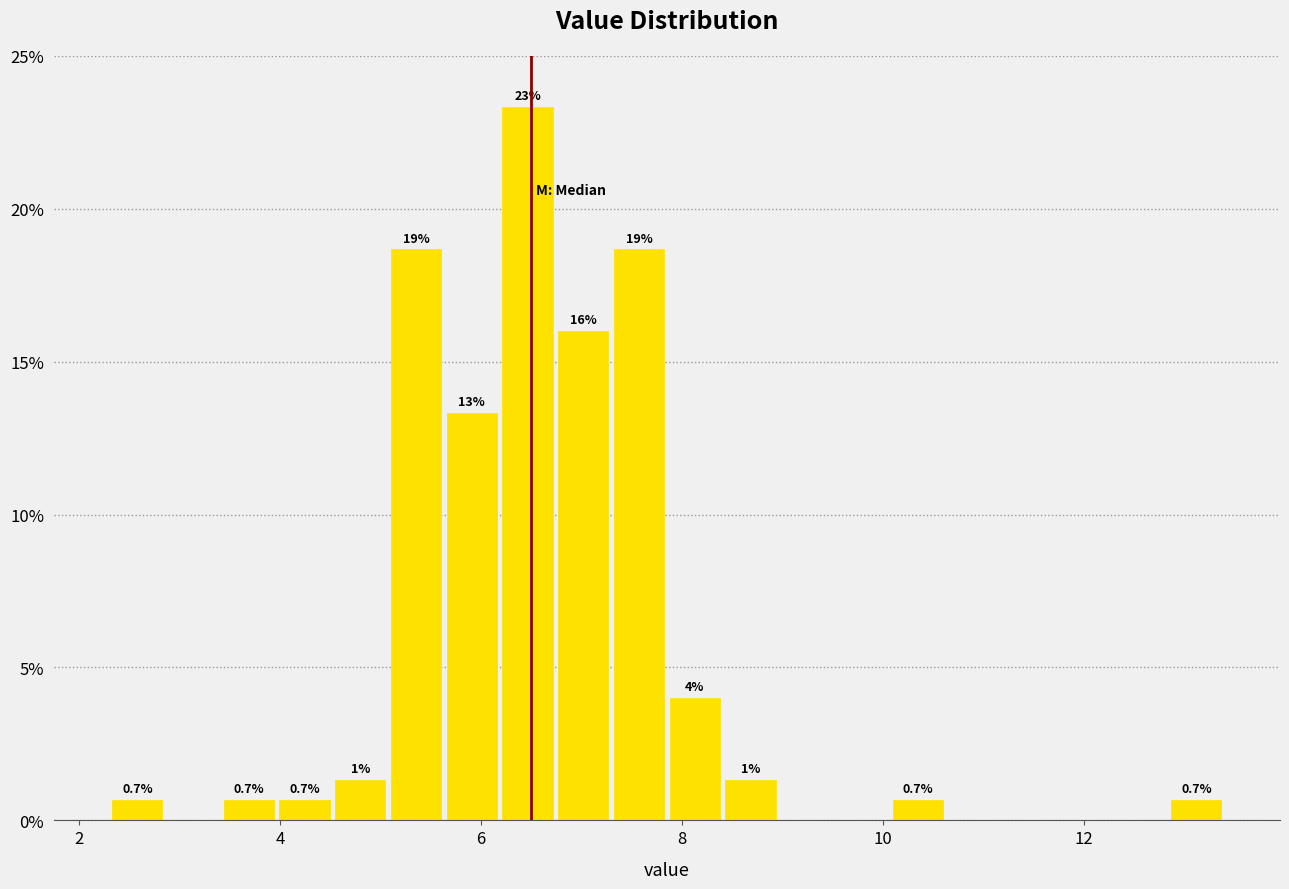

Read against the x-axis, roughly where is the centre of the tallest bar?

6.4